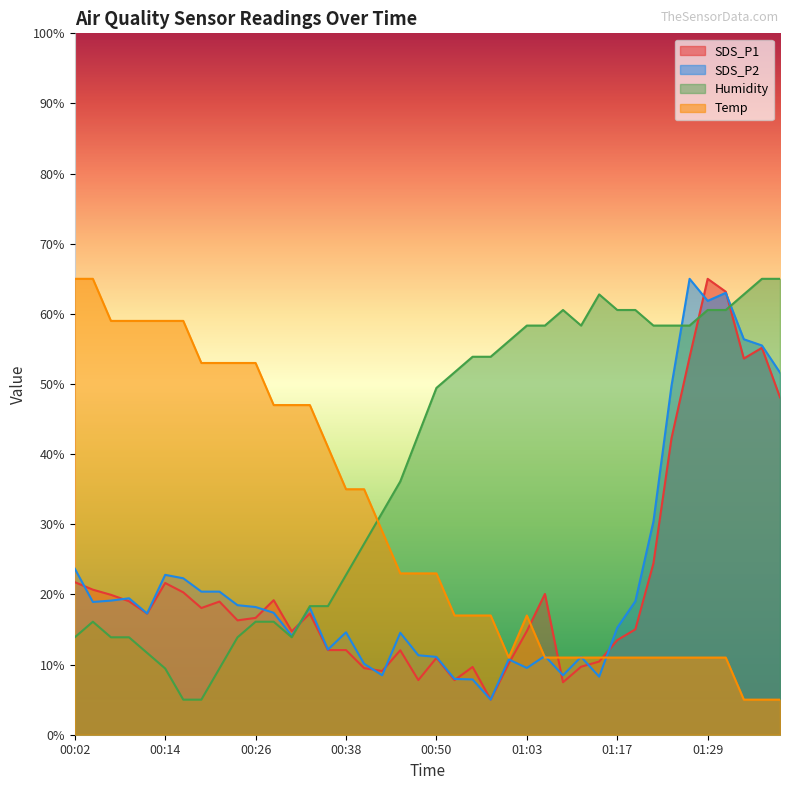

What is the value of the Humidity point at the 29th from the left?

58.3